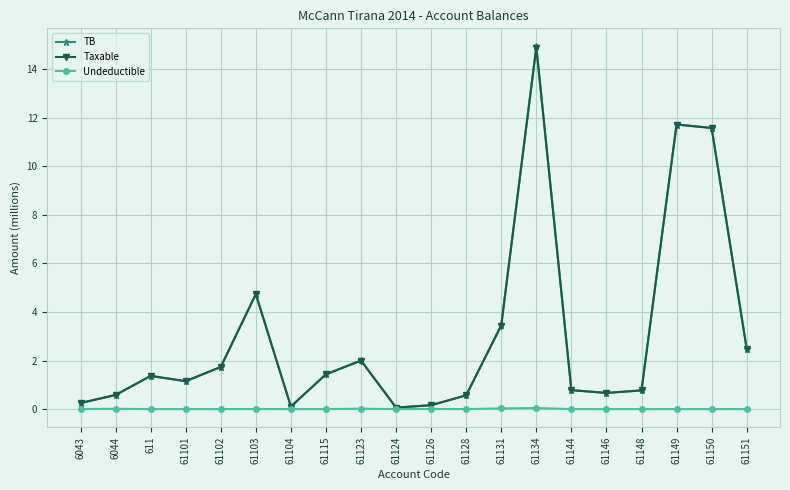

The TB series shows 0.3 at 6043. True or false?

True